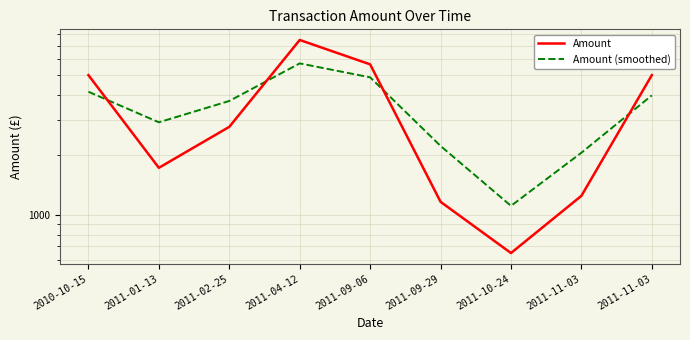

How many lines are shown in the chart?

2